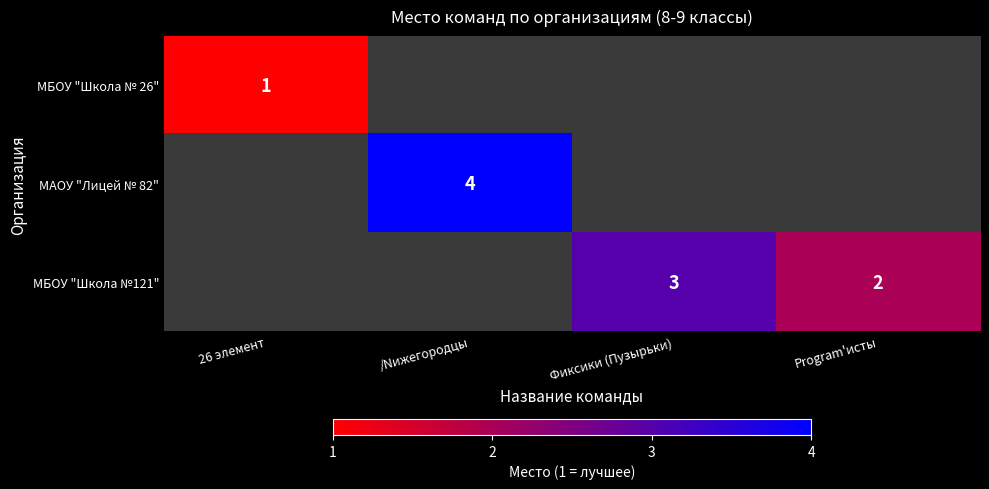

True or false: МБОУ "Школа № 26" has a value of 1 at 26 элемент.

True